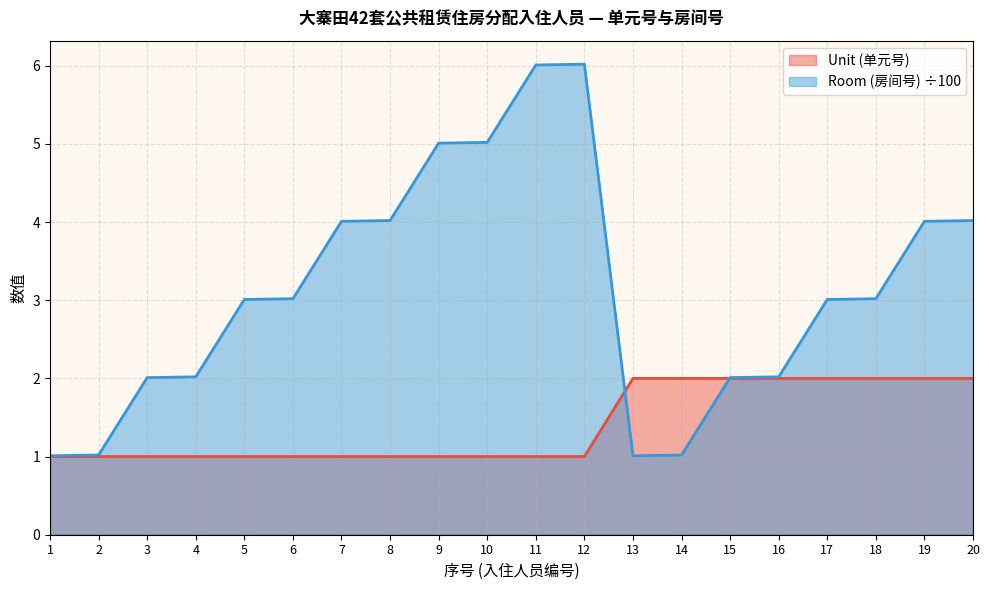

The value of Unit (单元号) at 1 is 0.4. True or false?

False